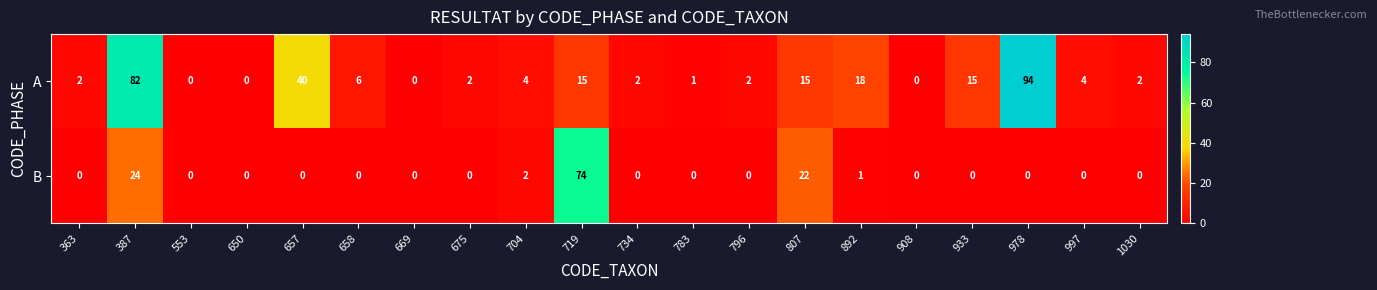

Which series has the largest range (max minus min)?

A